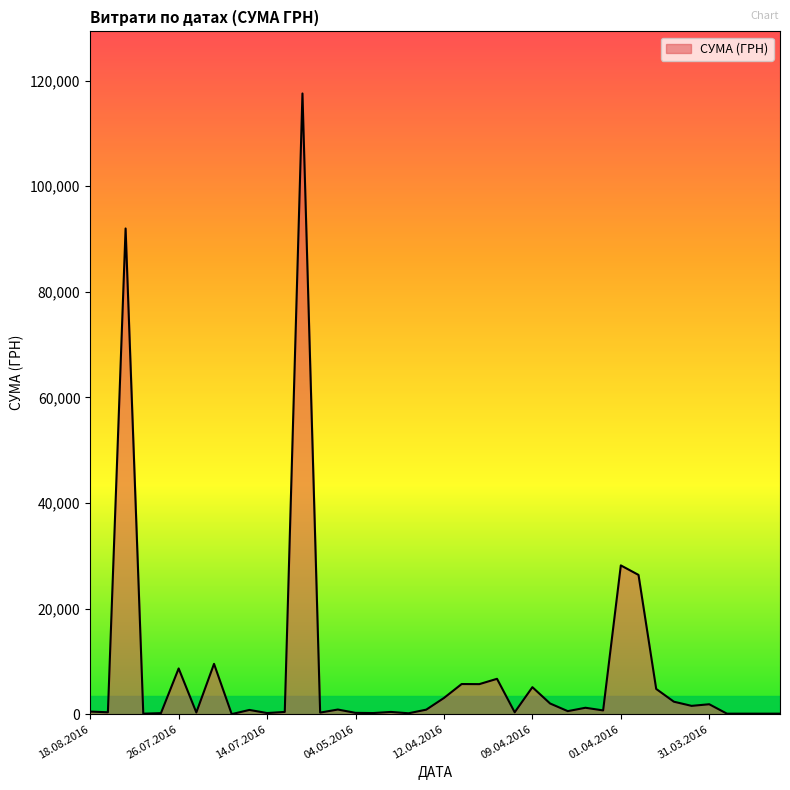

What is the difference between the maximum and minimum values?

117557.6